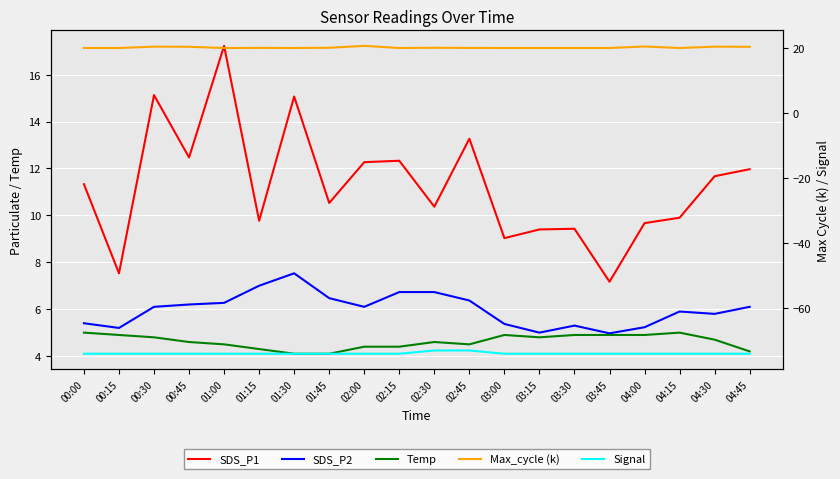

Does the chart display data point markers on the line(s)?

No